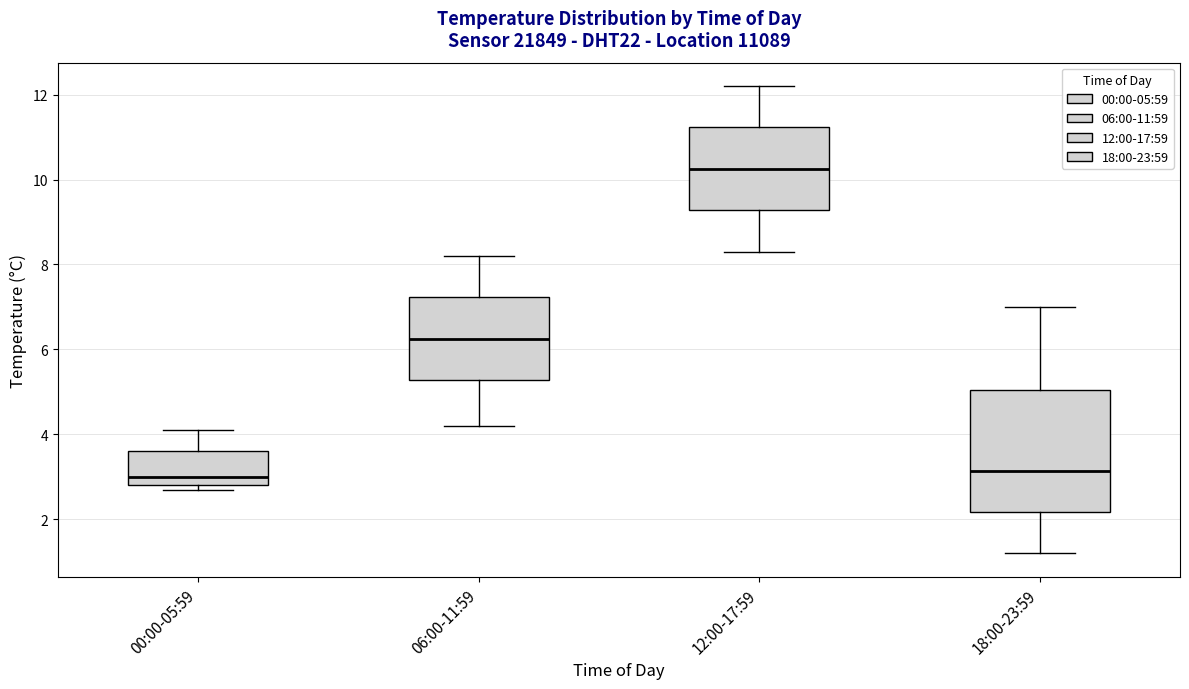

Reading left to right, read every box against the y-axis: the position of its median line, the range the box covers, and the ends of its whiskers. The values are not printed on the chart, so give them approximately, as read against the axis.

00:00-05:59: median 3.0, box 2.8 to 3.6, whiskers 2.8 (just below the box's lower edge) to 4.2
06:00-11:59: median 6.2, box 5.2 to 7.2, whiskers 4.2 to 8.2
12:00-17:59: median 10.2, box 9.2 to 11.2, whiskers 8.4 to 12.2
18:00-23:59: median 3.2, box 2.2 to 5.0, whiskers 1.2 to 7.0